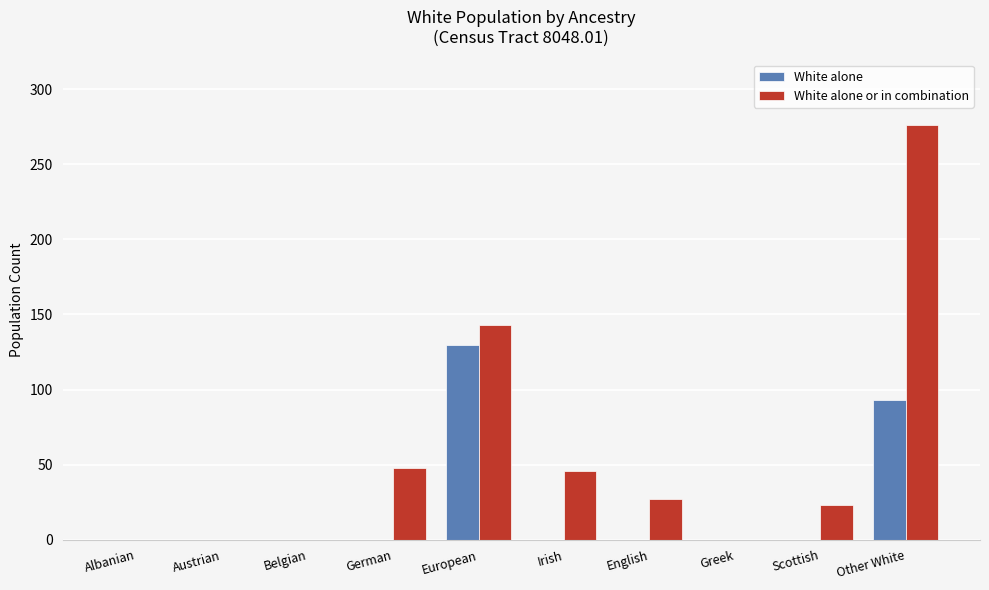

Reading right to left, extract all data points from this chart.

White alone: Other White=93	Scottish=0	Greek=0	English=0	Irish=0	European=130	German=0	Belgian=0	Austrian=0	Albanian=0
White alone or in combination: Other White=276	Scottish=23	Greek=0	English=27	Irish=46	European=143	German=48	Belgian=0	Austrian=0	Albanian=0